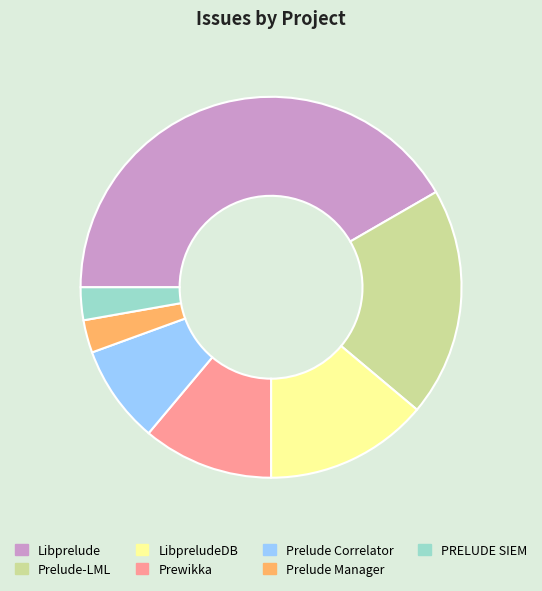

Combined, do Prewikka and Prelude Manager account for over 50%?

No